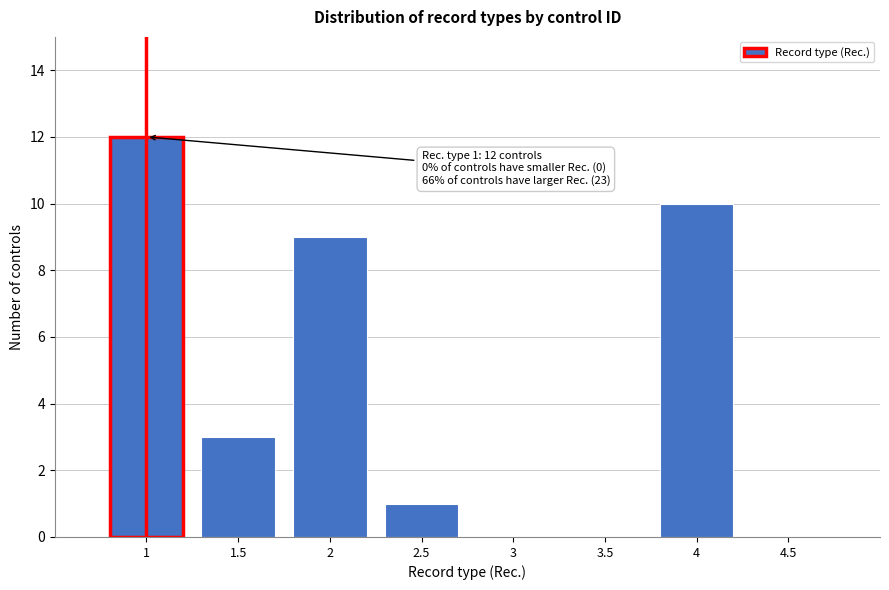

Which range on the x-axis has the tallest bar?

0.75 to 1.25